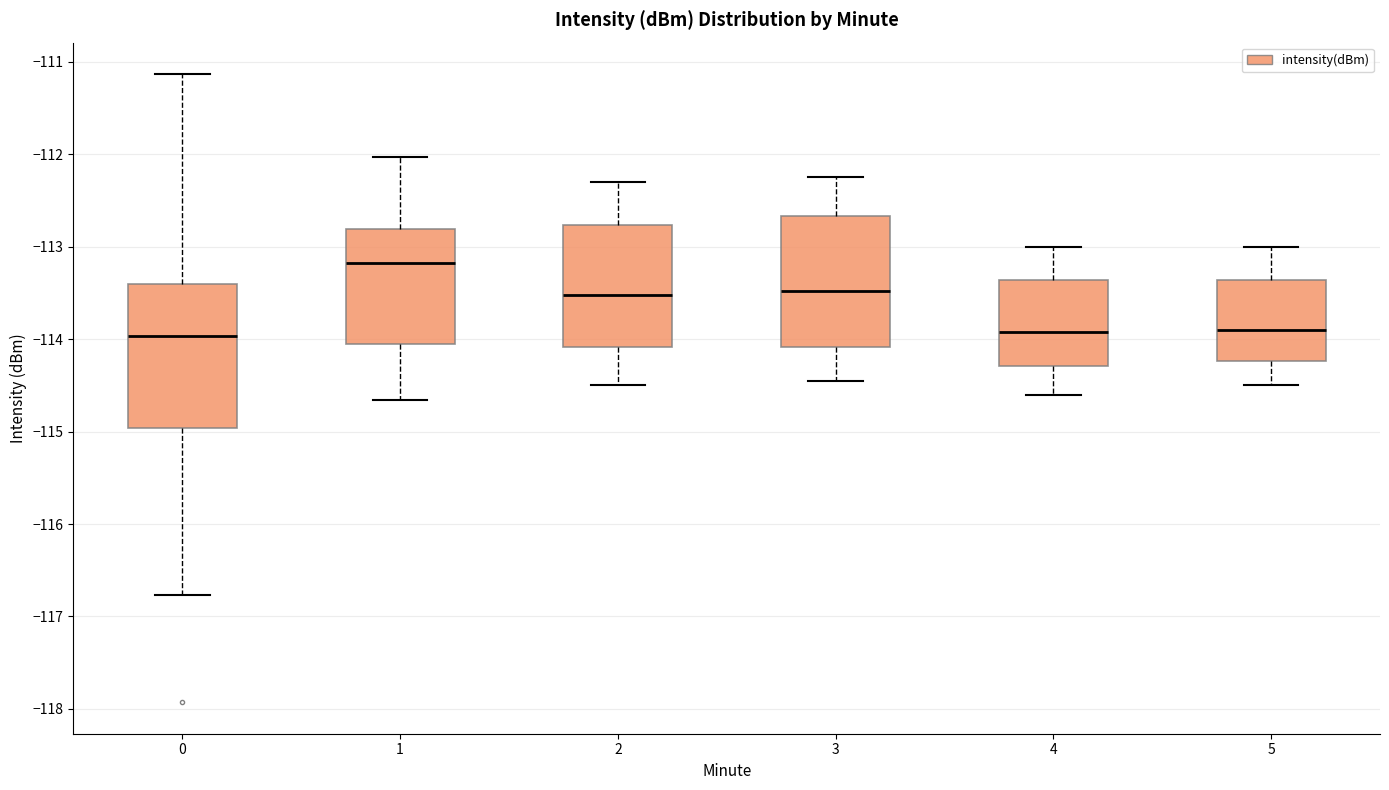

Reading left to right, read every box against the y-axis: the position of its median line, the range the box covers, and the ends of its whiskers. The values are not printed on the chart, so give them approximately, as read against the axis.

0: median -114.0, box -115.0 to -113.4, whiskers -116.8 to -111.1
1: median -113.2, box -114.1 to -112.8, whiskers -114.7 to -112.0
2: median -113.5, box -114.1 to -112.8, whiskers -114.5 to -112.3
3: median -113.5, box -114.1 to -112.7, whiskers -114.4 to -112.2
4: median -113.9, box -114.3 to -113.4, whiskers -114.6 to -113.0
5: median -113.9, box -114.2 to -113.4, whiskers -114.5 to -113.0